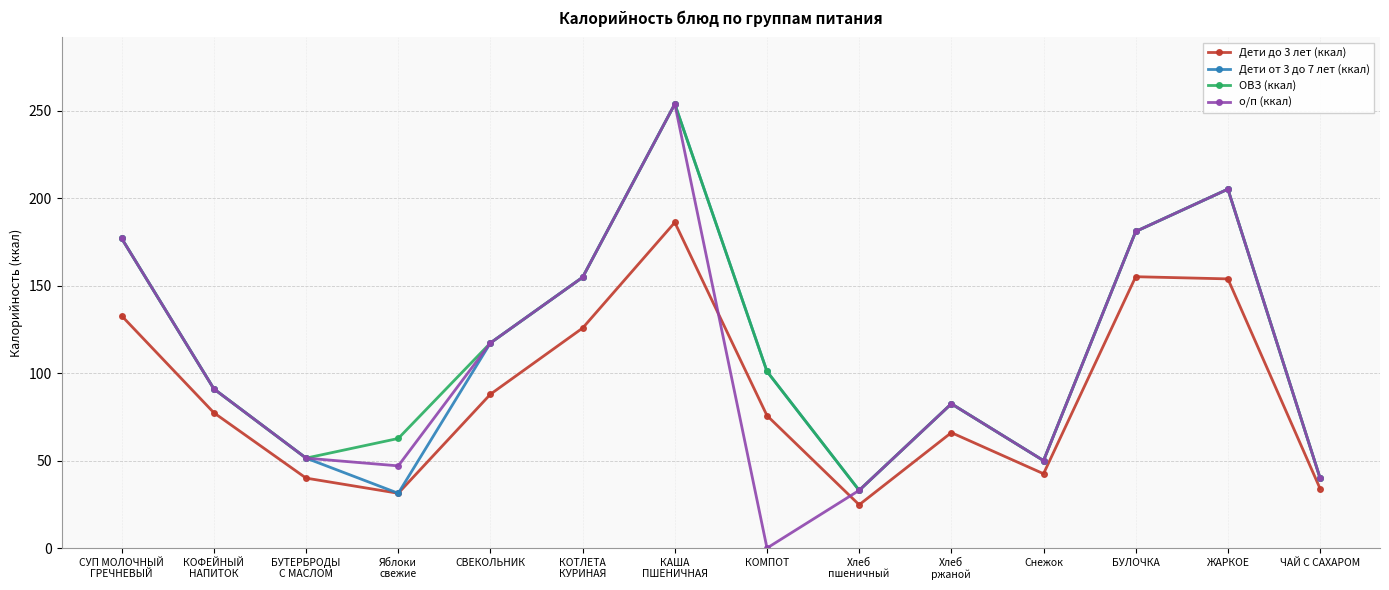

True or false: Дети от 3 до 7 лет (ккал) has a value of 38.3 at БУЛОЧКА.

False